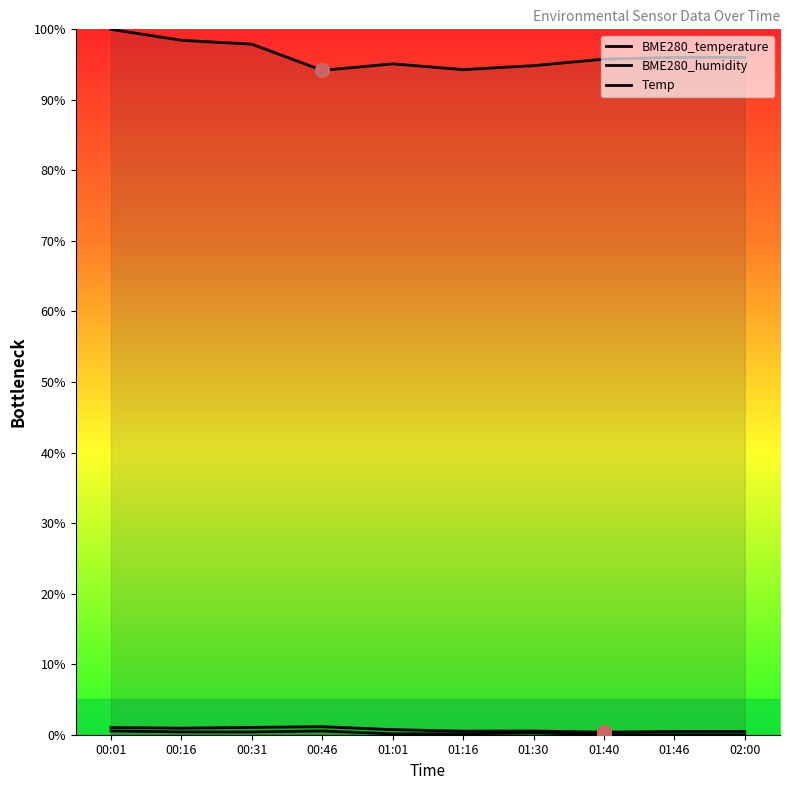

What position from the right is 00:46?

7